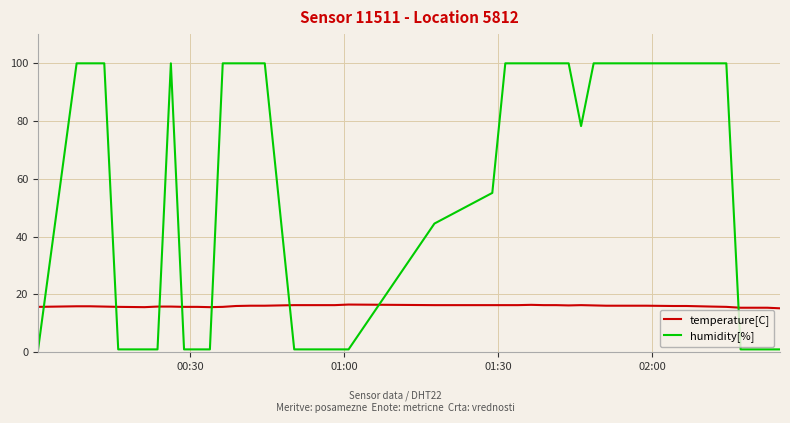

Rank the series by their average value, from highest to lowest.

humidity[%], temperature[C]